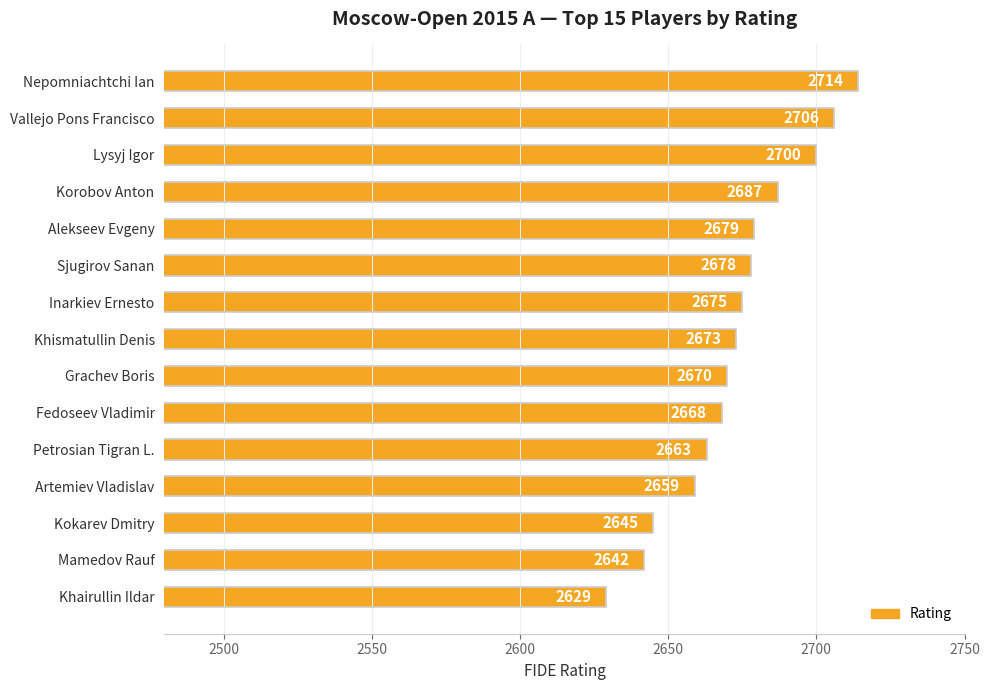

Which has a higher value, Nepomniachtchi Ian or Fedoseev Vladimir?

Nepomniachtchi Ian